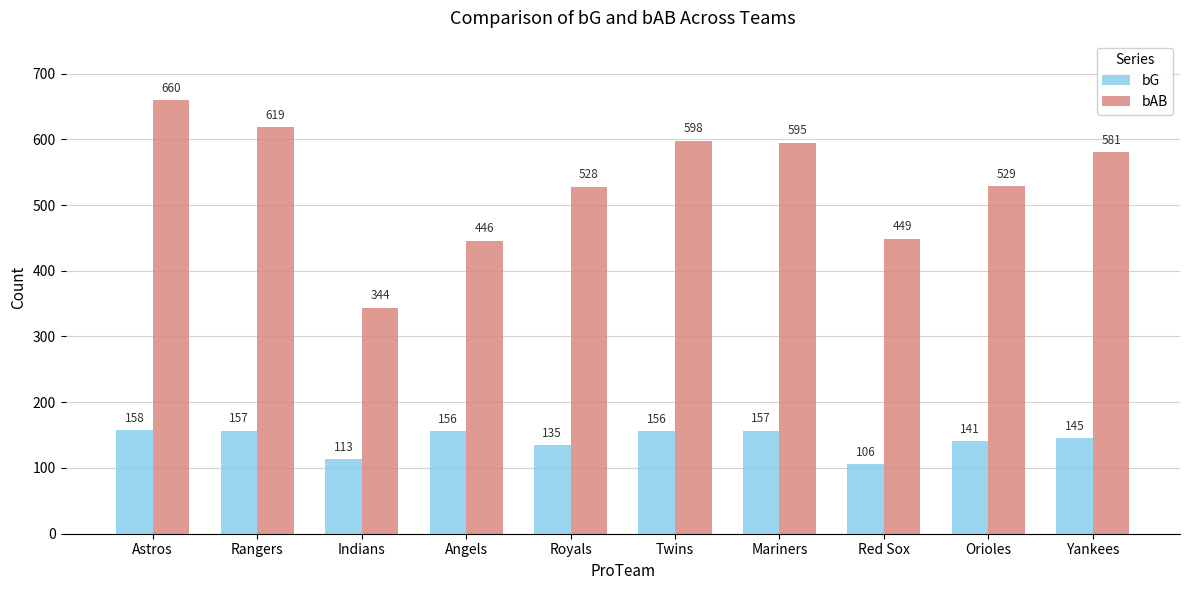

What is the maximum value for bAB?

660